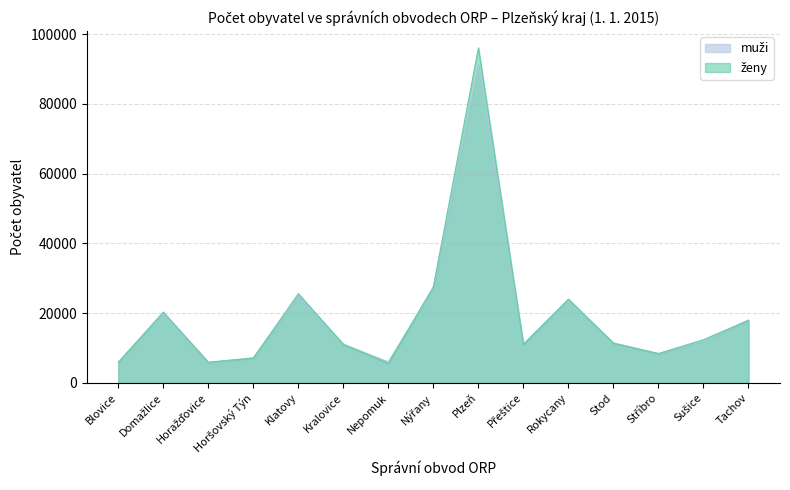

Which series changed the most between Nepomuk and Nýřany?

ženy